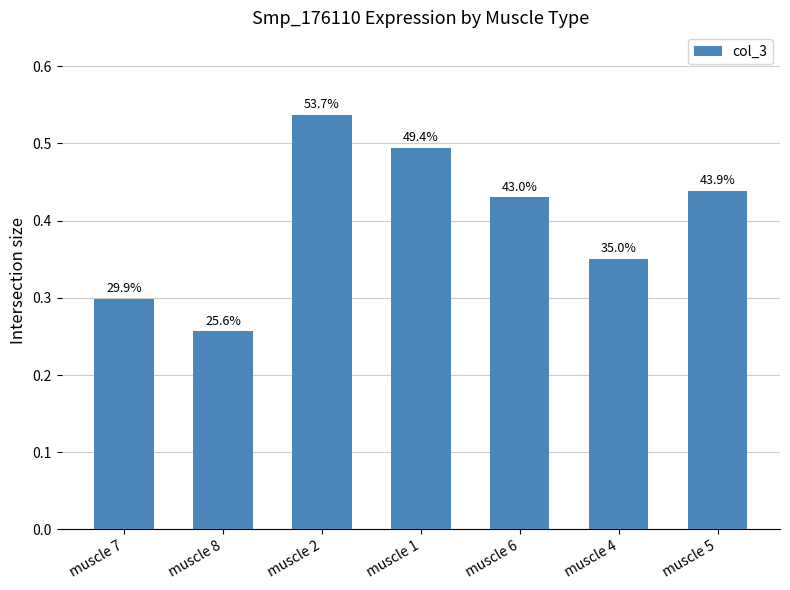

How many bars are there in total?

7